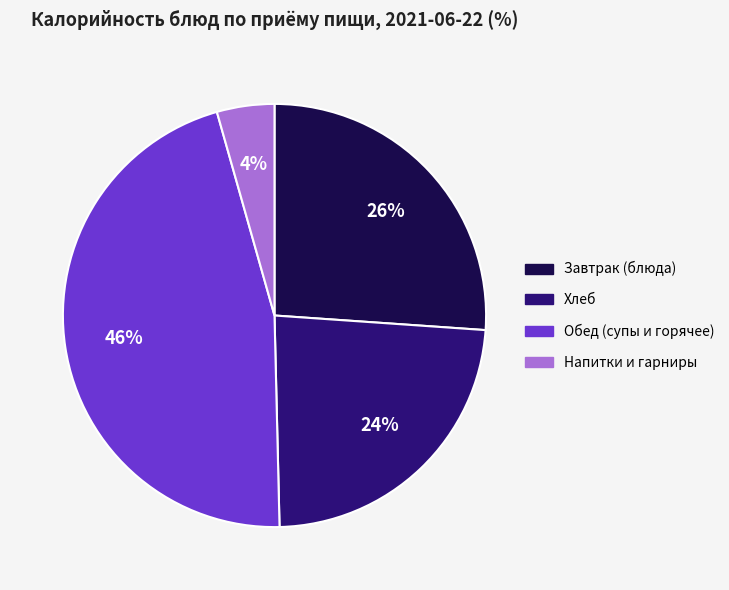

To the nearest percent, what is the difference between the largest and smallest slice percentages?

42%